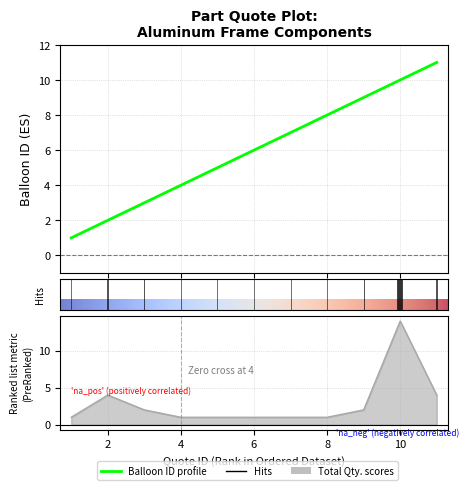

Is it true that Total Qty. equals 1 at 9?

False